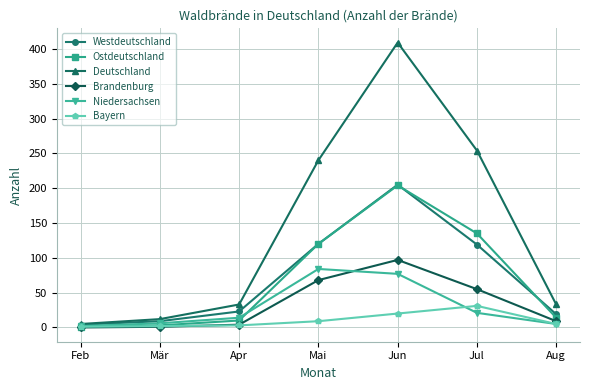

The Ostdeutschland series shows 87 at Jul. True or false?

False